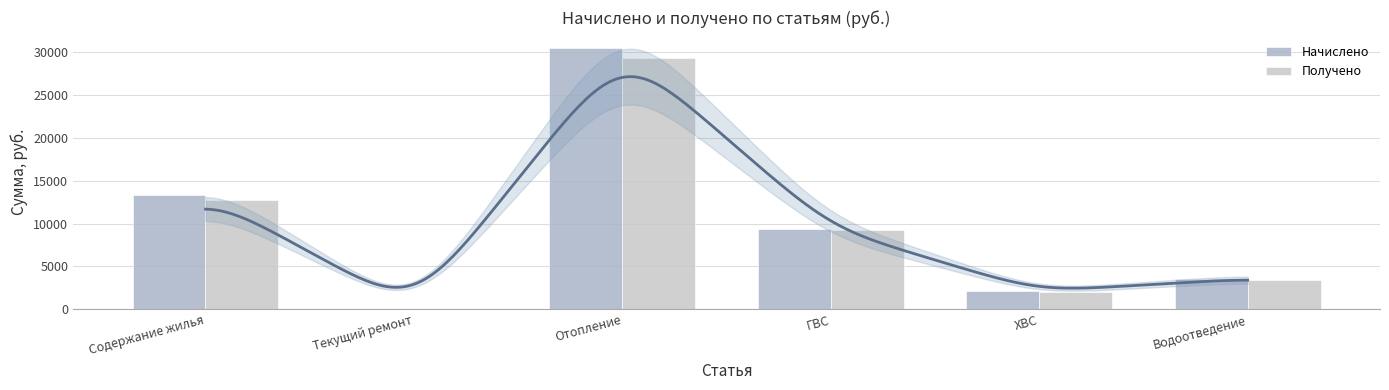

Where is Начислено nearest to the value 15245?

Содержание жилья